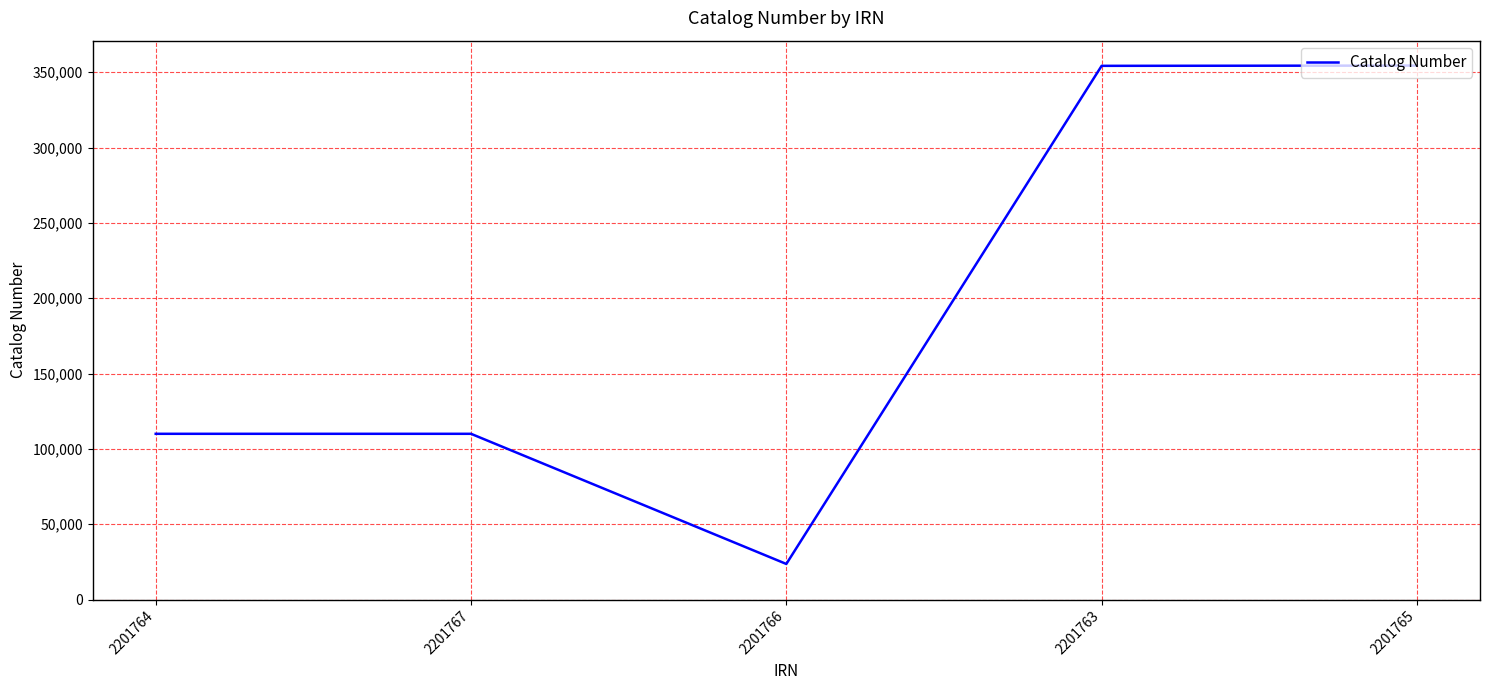

What is the greatest value displayed?

354379